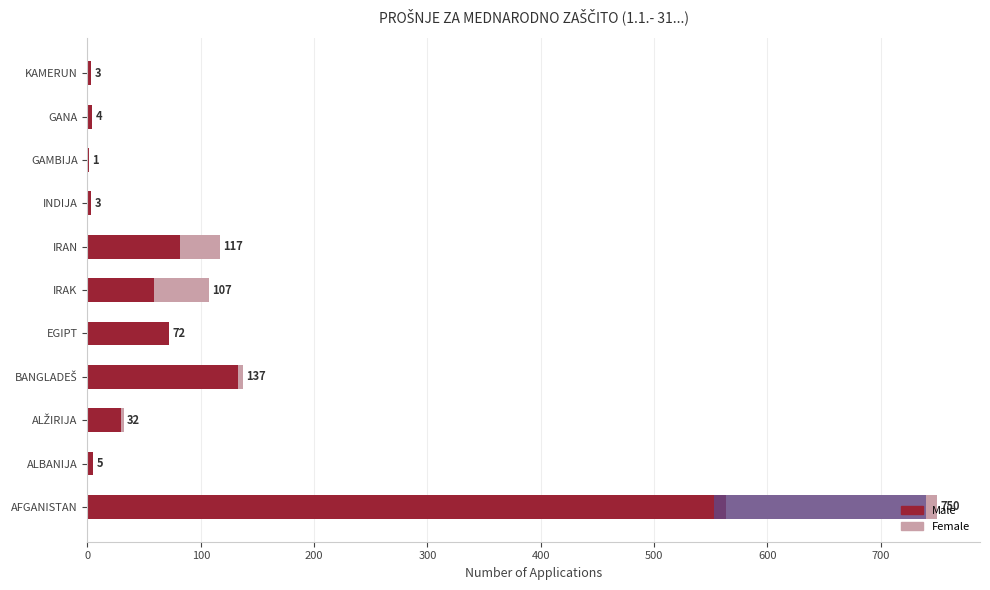

The value of Female at INDIJA is 84. True or false?

False